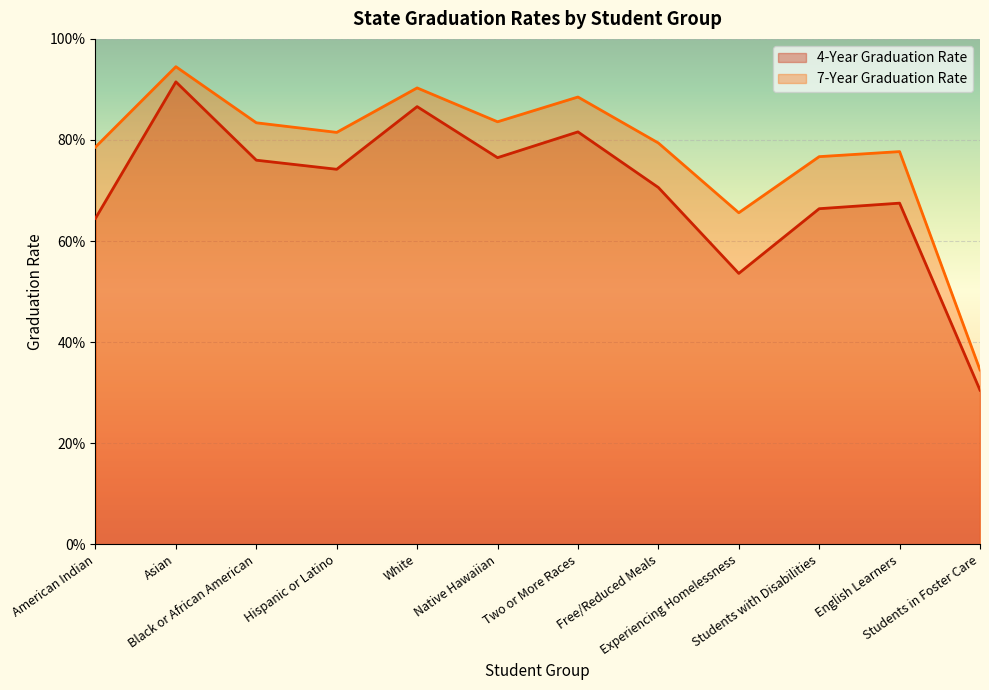

Which series has the largest total across all categories?

7-Year Graduation Rate